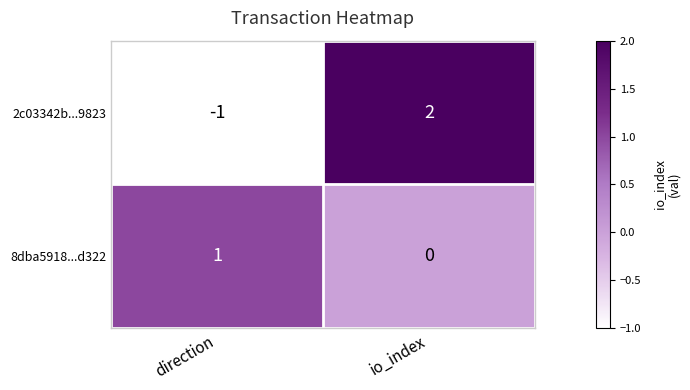

At io_index, list the series in order from largest to smallest.

2c03342b...9823, 8dba5918...d322